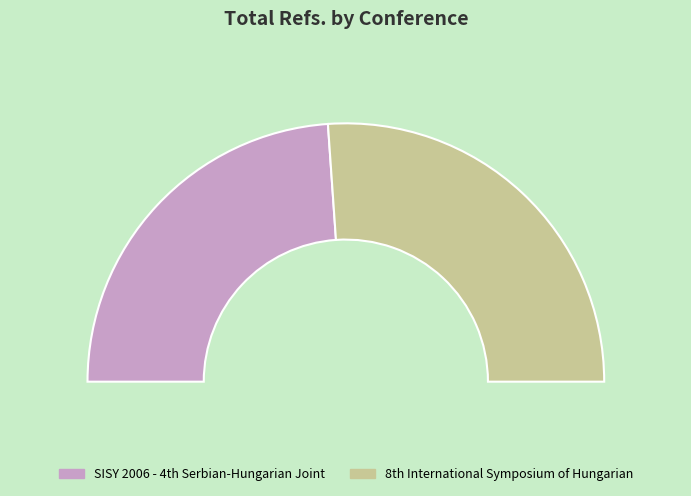

To the nearest percent, what is the difference between the largest and smallest slice percentages?

4%